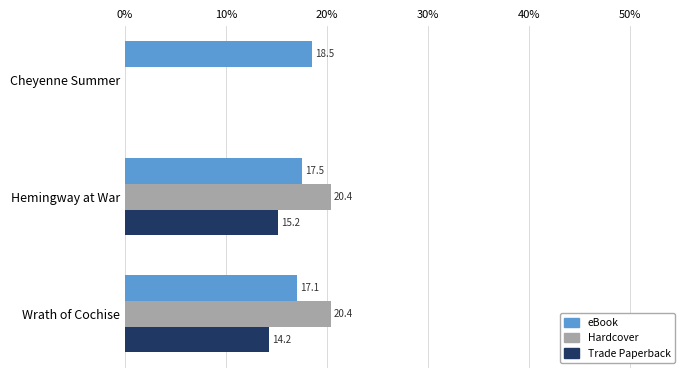

What is the sum of the Trade Paperback values at Hemingway at War and Wrath of Cochise?

29.4